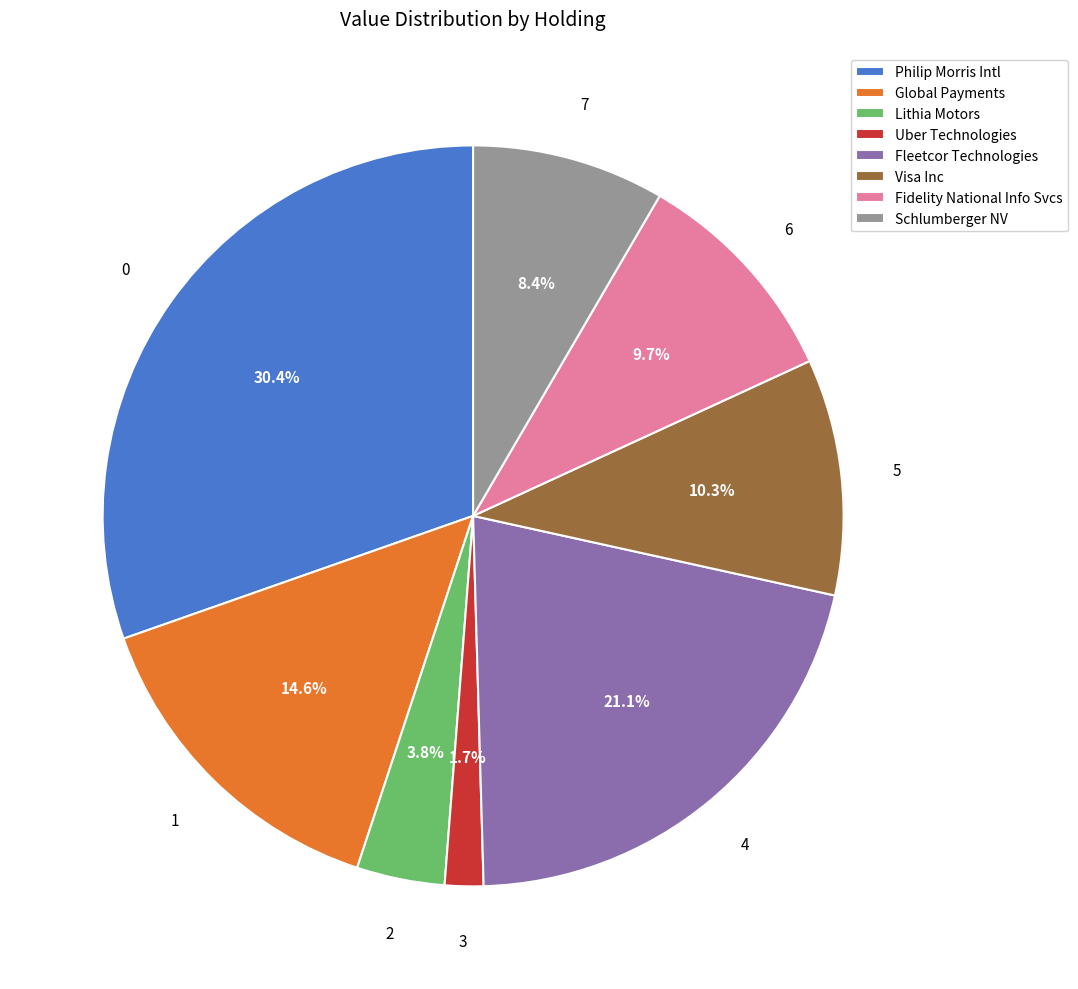

Rank the categories by value from highest to lowest.

Philip Morris Intl, Fleetcor Technologies, Global Payments, Visa Inc, Fidelity National Info Svcs, Schlumberger NV, Lithia Motors, Uber Technologies